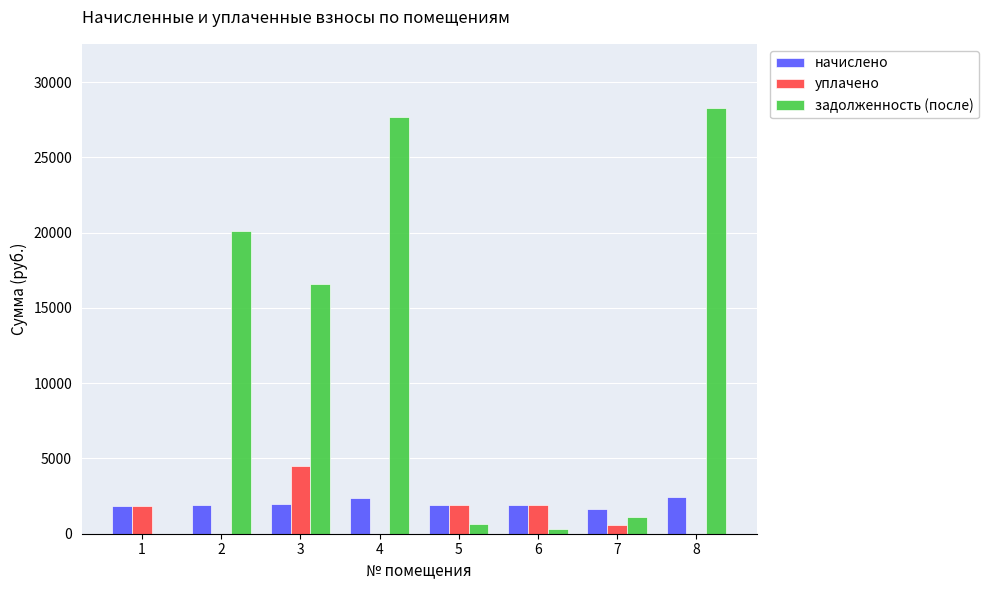

Which series changed the most between 1 and 4?

задолженность (после)